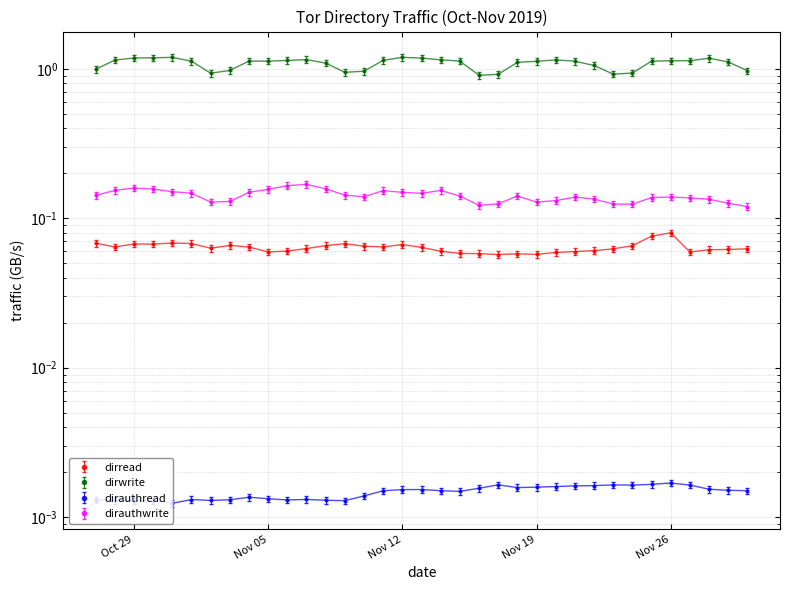

What is the spread (max minus min) of values at 2019-11-22?

1.1